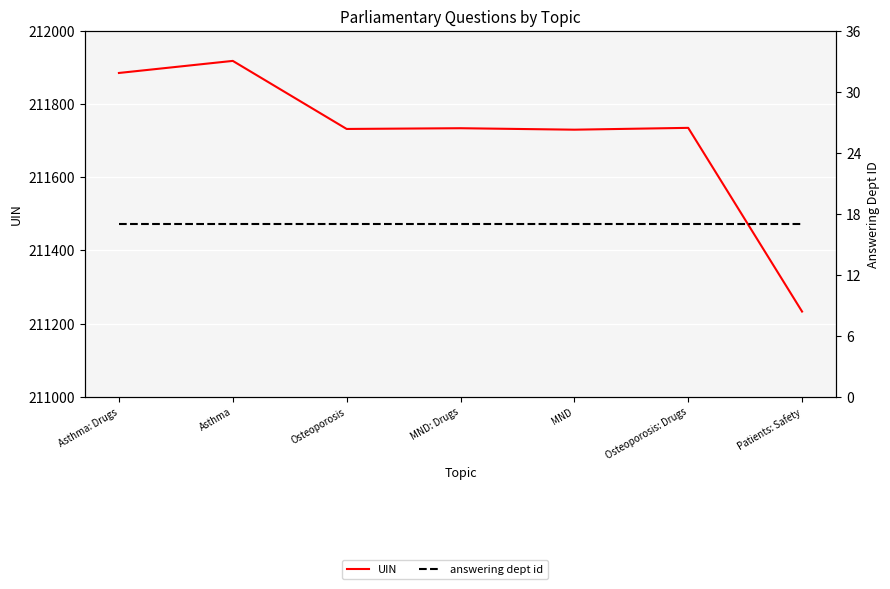

Is the value of answering dept id at MND: Drugs greater than the value of UIN at Patients: Safety?

No